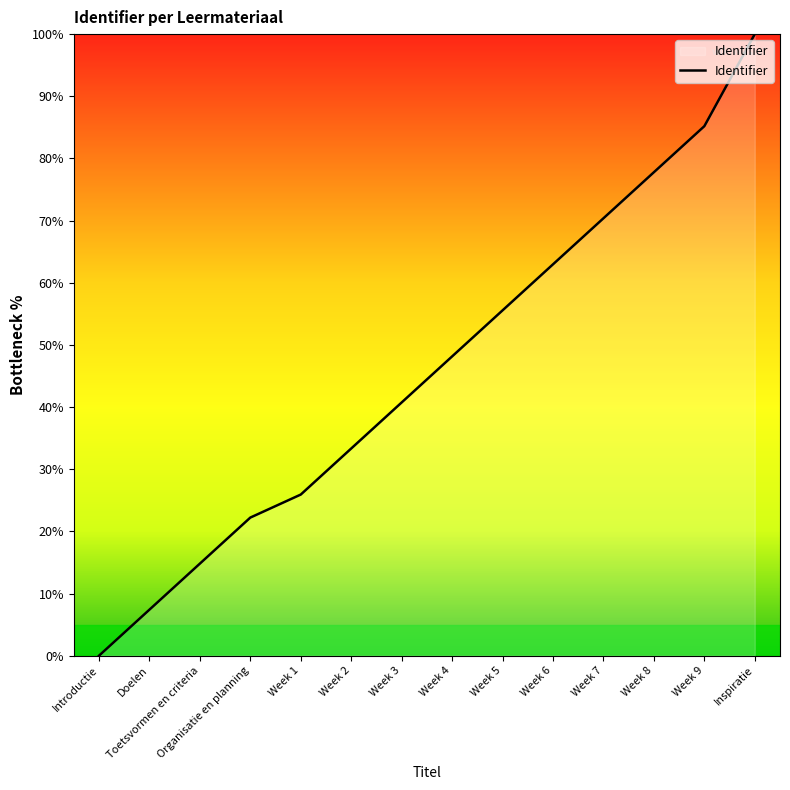

What is the ratio of the value at Week 2 to the value at Week 4?

0.7